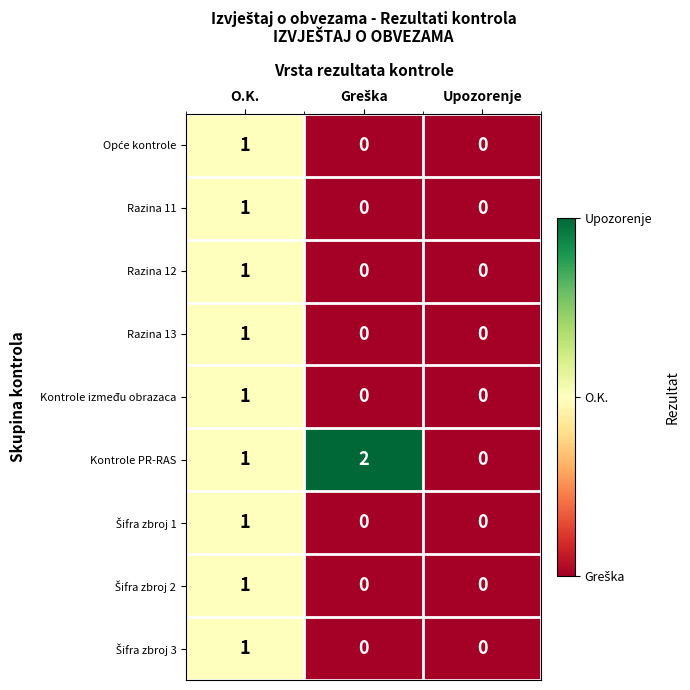

What is the total value across all series at O.K.?

9